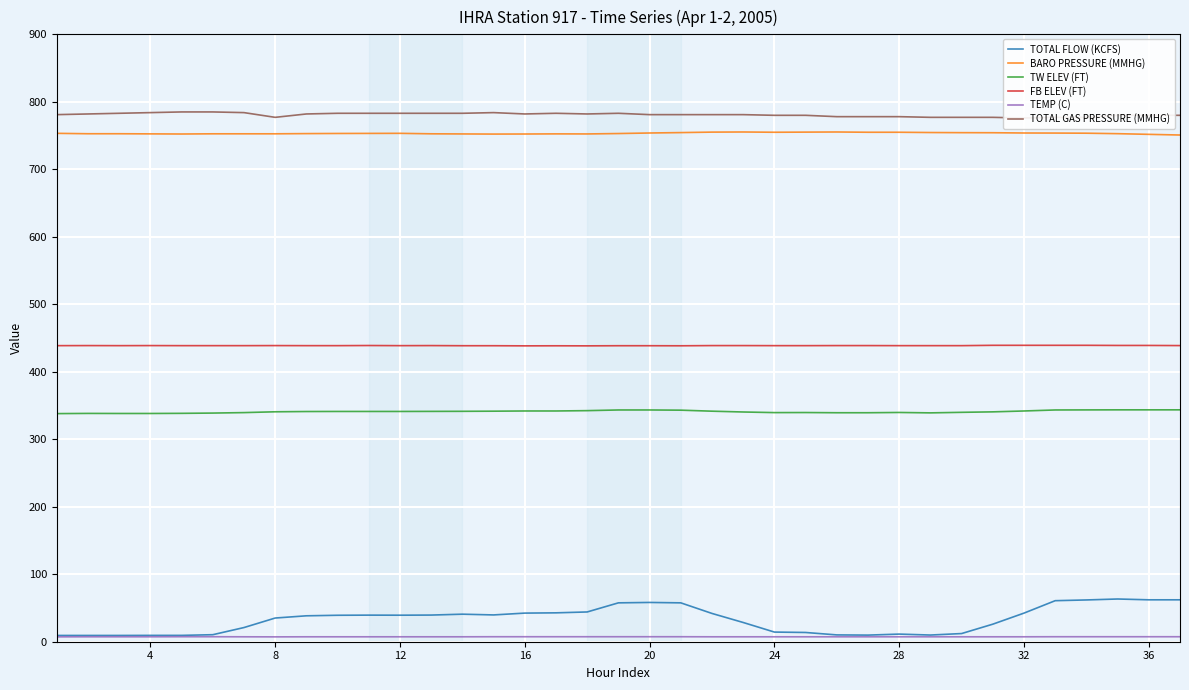

True or false: TEMP (C) and TW ELEV (FT) cross at least once.

False